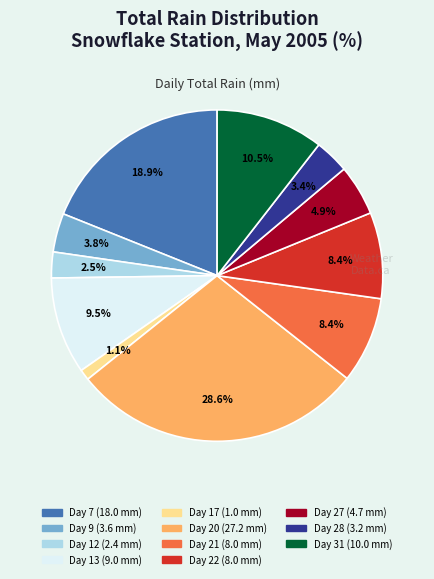

Does any single category account for the majority?

No